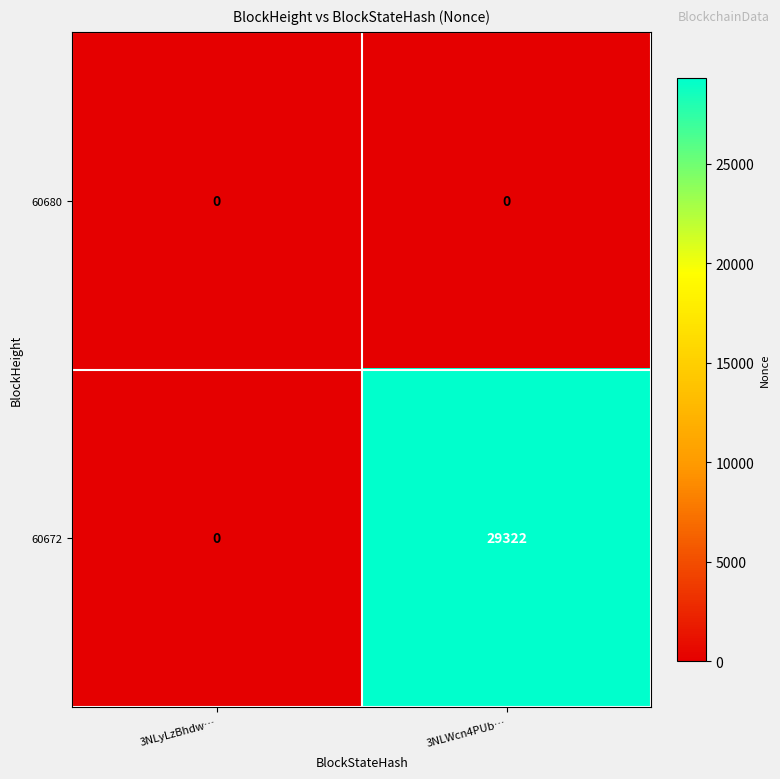

Between 3NLyLzBhdw… and 3NLWcn4PUb…, which series saw the biggest shift?

60672